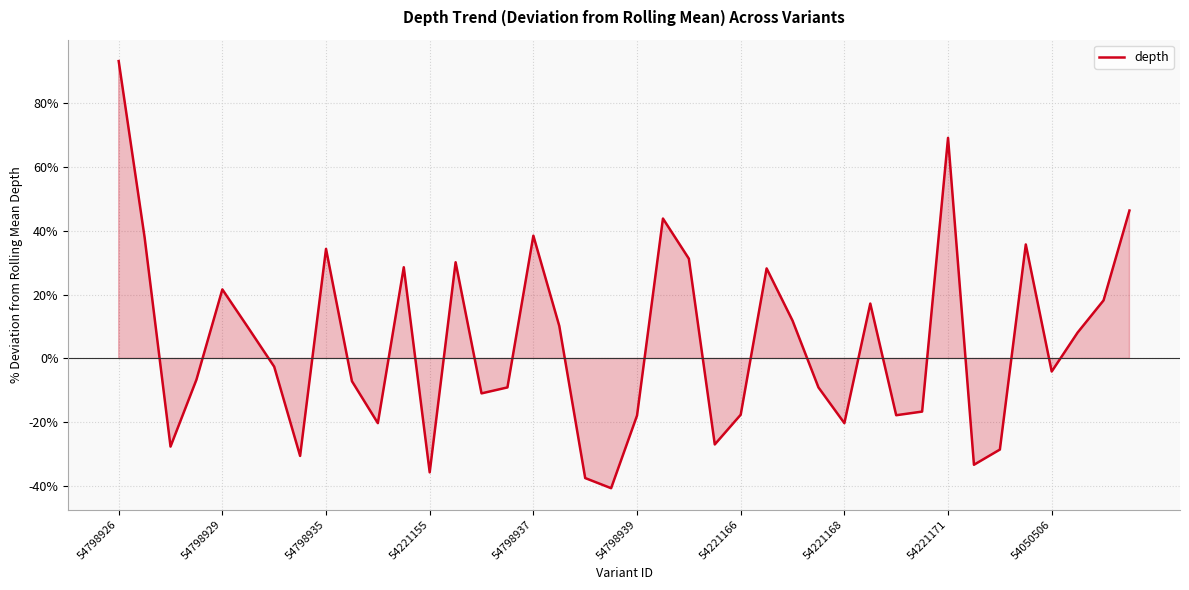

What is the minimum value shown in the chart?

-40.7